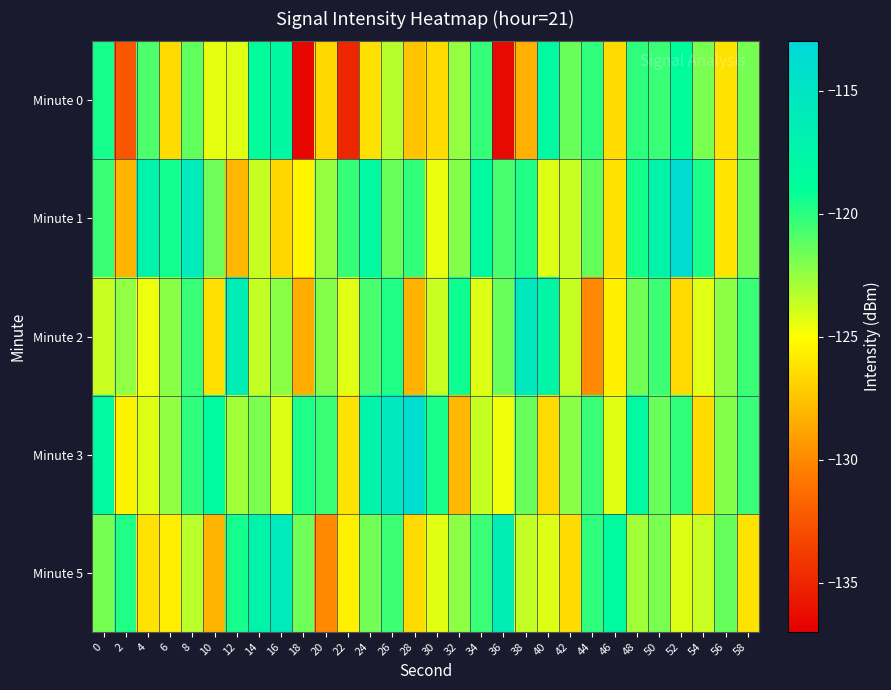

Reading left to right, list all the values displayed in this chart.

Minute 0: 0=-119.5	2=-132.5	4=-120.8	6=-126.4	8=-121.3	10=-124.4	12=-124.3	14=-118.9	16=-118.0	18=-136.5	20=-126.7	22=-135.0	24=-126.2	26=-123.3	28=-127.5	30=-126.5	32=-122.6	34=-120.3	36=-136.4	38=-128.3	40=-118.2	42=-121.5	44=-120.2	46=-126.5	48=-120.1	50=-120.3	52=-118.8	54=-121.8	56=-126.2	58=-121.7
Minute 1: 0=-120.4	2=-128.2	4=-117.5	6=-119.5	8=-115.8	10=-121.6	12=-128.0	14=-123.7	16=-126.7	18=-125.5	20=-122.6	22=-120.3	24=-118.2	26=-121.5	28=-120.2	30=-124.5	32=-122.1	34=-118.3	36=-120.8	38=-119.8	40=-124.2	42=-123.7	44=-121.4	46=-126.2	48=-119.5	50=-117.5	52=-113.8	54=-119.6	56=-126.0	58=-121.7
Minute 2: 0=-123.7	2=-122.5	4=-124.6	6=-122.3	8=-120.4	10=-126.3	12=-116.2	14=-123.5	16=-122.2	18=-128.5	20=-122.1	22=-124.3	24=-120.8	26=-119.8	28=-128.2	30=-123.7	32=-119.4	34=-124.2	36=-121.5	38=-115.5	40=-117.8	42=-123.6	44=-130.0	46=-125.7	48=-121.7	50=-120.5	52=-126.6	54=-124.3	56=-122.4	58=-120.3
Minute 3: 0=-118.2	2=-125.5	4=-124.2	6=-122.5	8=-120.1	10=-118.3	12=-122.8	14=-121.8	16=-124.2	18=-119.7	20=-120.4	22=-126.2	24=-117.5	26=-115.5	28=-113.8	30=-119.6	32=-128.0	34=-123.7	36=-124.7	38=-121.5	40=-126.6	42=-122.3	44=-120.4	46=-124.3	48=-118.2	50=-121.5	52=-120.2	54=-126.5	56=-122.1	58=-120.3
Minute 5: 0=-121.8	2=-119.8	4=-126.2	6=-125.7	8=-123.4	10=-128.2	12=-119.5	14=-117.5	16=-115.8	18=-121.6	20=-130.0	22=-125.7	24=-121.7	26=-120.5	28=-126.6	30=-124.3	32=-122.4	34=-120.3	36=-116.2	38=-123.5	40=-124.2	42=-126.5	44=-120.1	46=-118.3	48=-122.8	50=-121.8	52=-124.2	54=-123.7	56=-121.4	58=-126.2